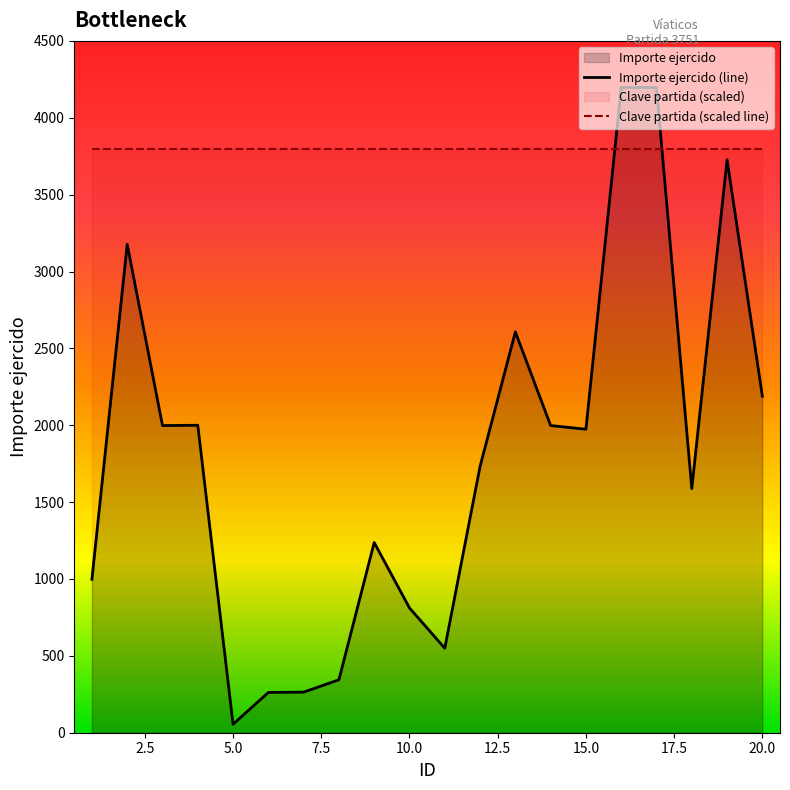

What is the difference between the values at 9 and 18?

350.7